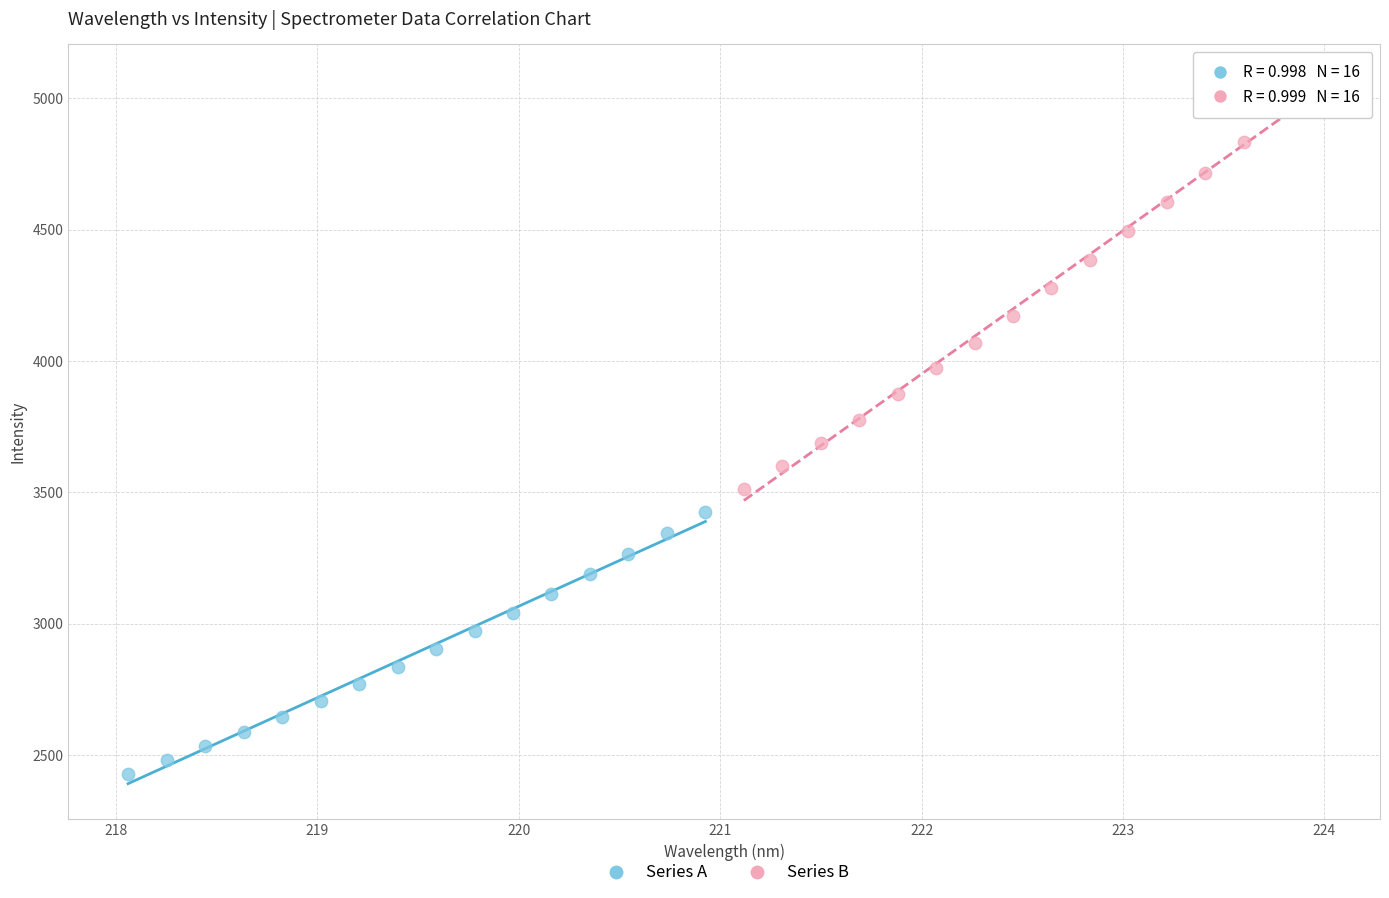

Which series reaches the minimum Y coordinate?

Series A